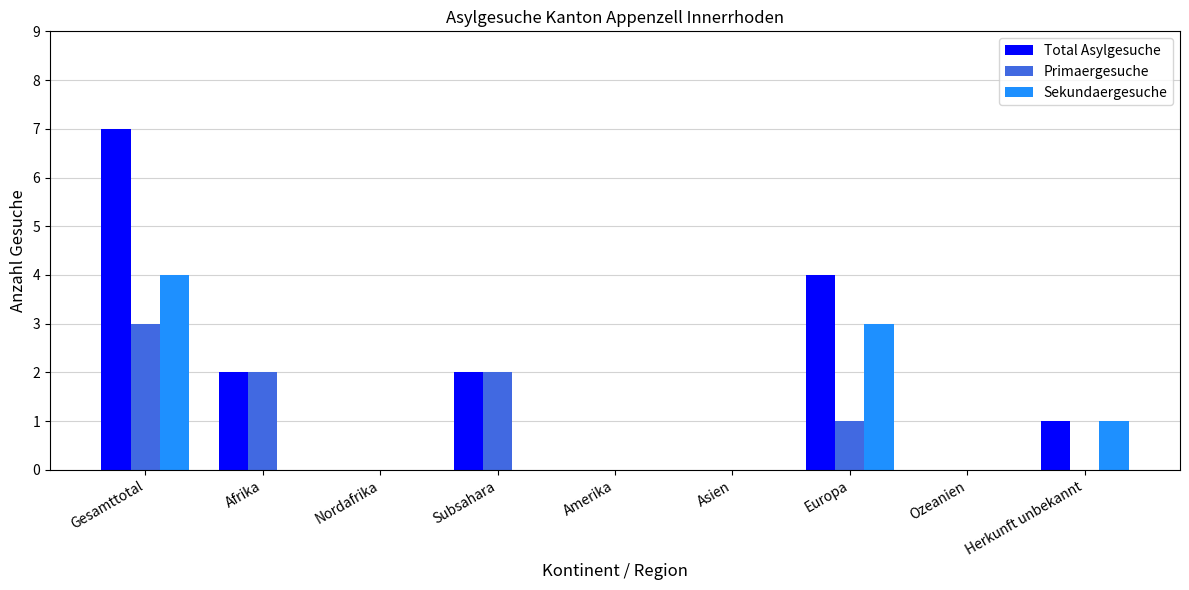

How many distinct data groups are displayed?

3